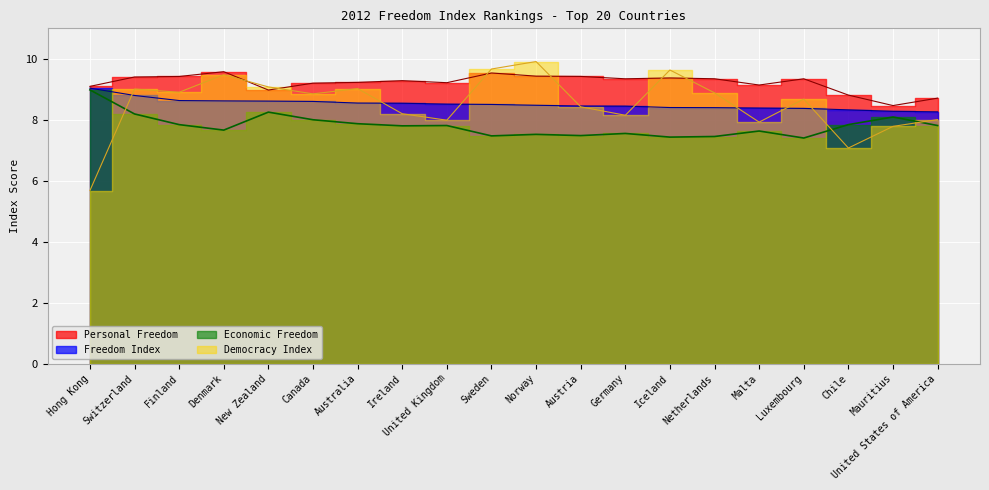

What is the sum of all Personal Freedom values?

184.3